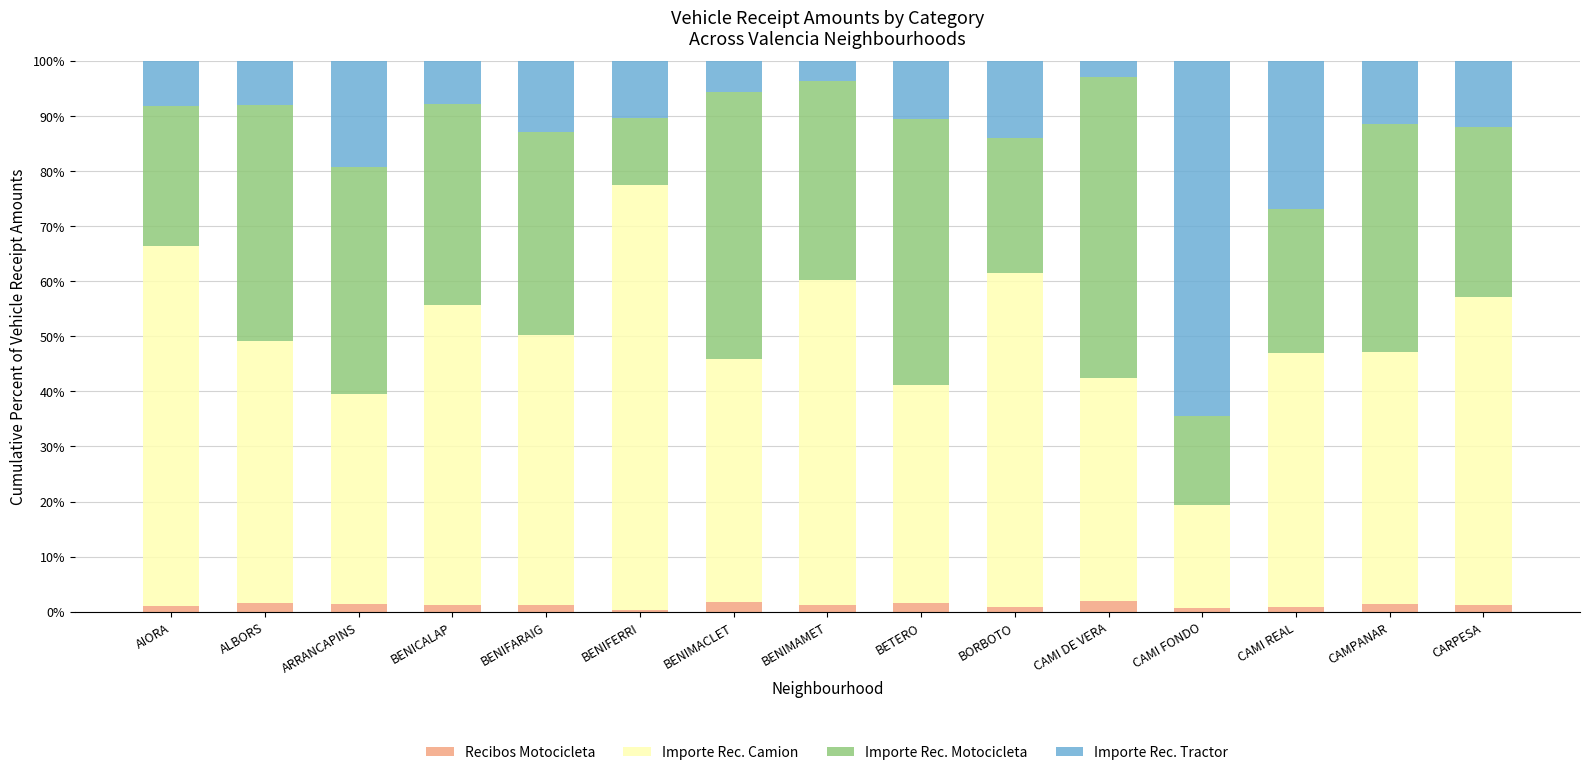

What is the average value of the Recibos Motocicleta series?

1.2